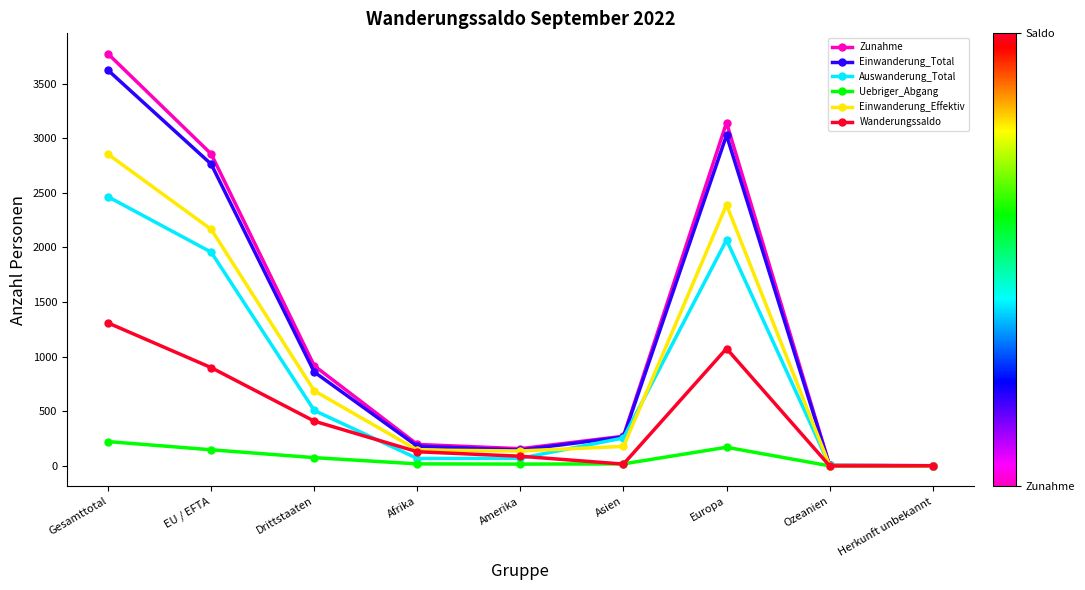

Is the value of Wanderungssaldo at EU / EFTA greater than the value of Zunahme at Asien?

Yes